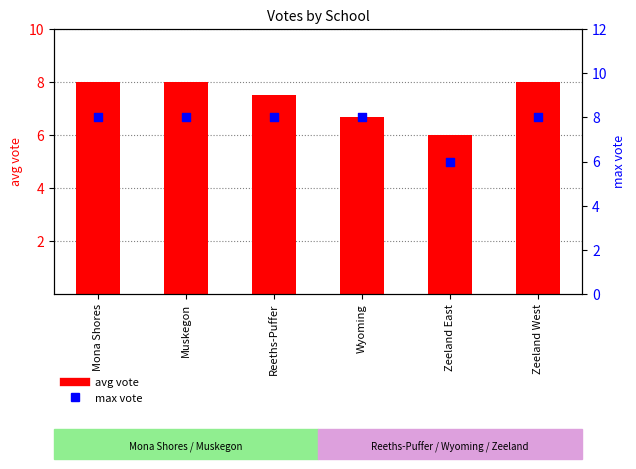

Which series reaches the maximum Y coordinate?

avg vote